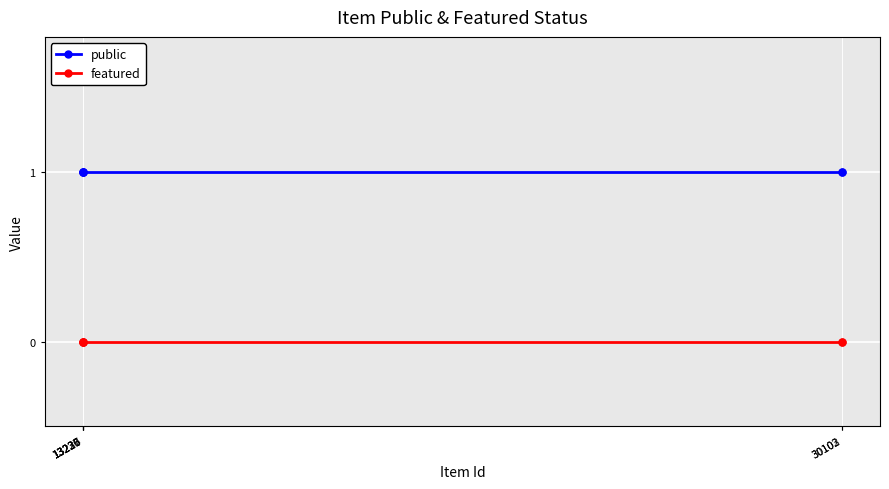

What is the difference between the highest and lowest values at 13226?

1